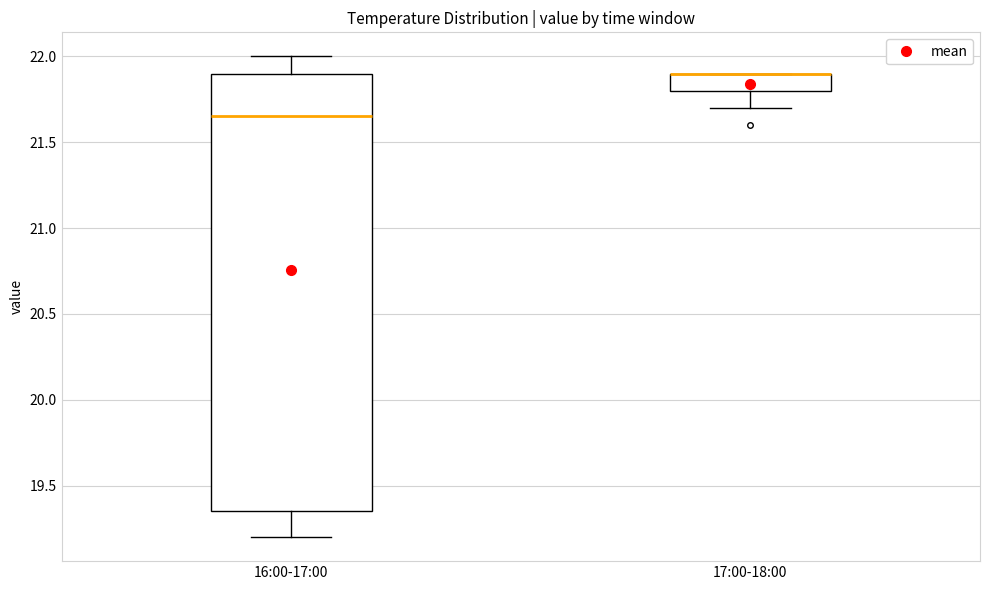

Where is the lower edge of the box for 16:00-17:00 on the y-axis? The values are not printed on the chart, so give them approximately, as read against the axis.

19.35